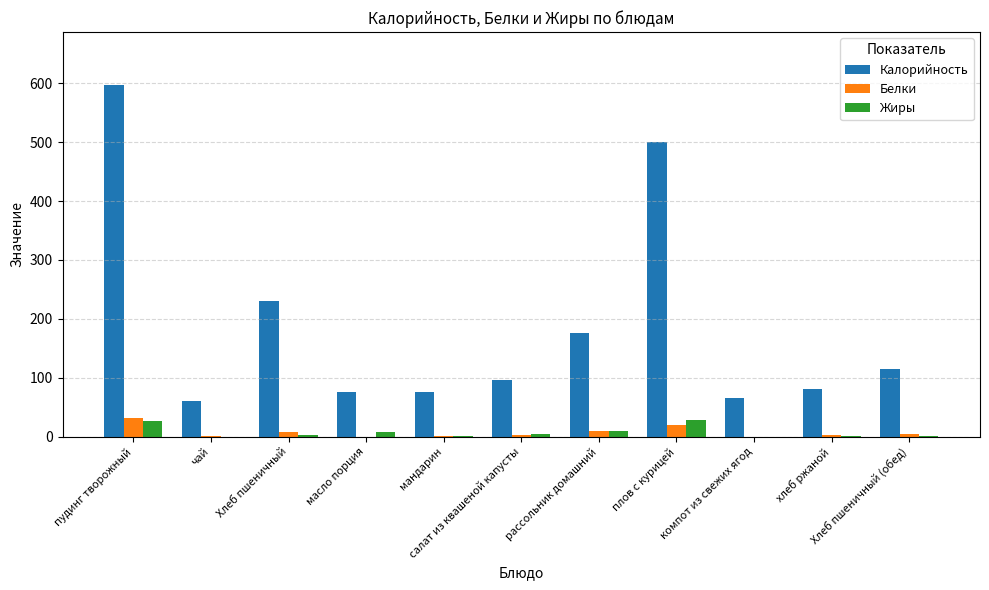

How many distinct data groups are displayed?

3